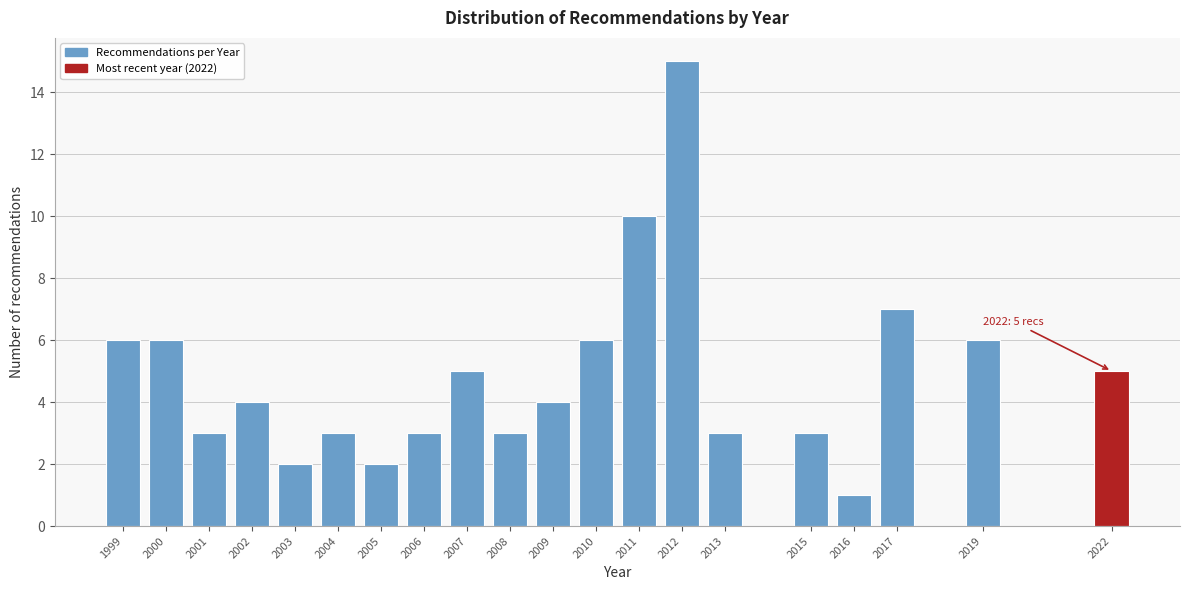

Reading right to left, transcribe all the data shown in this chart.

5	6	7	1	3	3	15	10	6	4	3	5	3	2	3	2	4	3	6	6